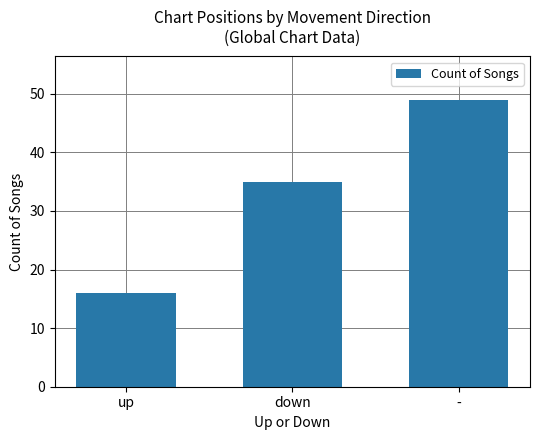

What is the sum of the values at down and up?

51